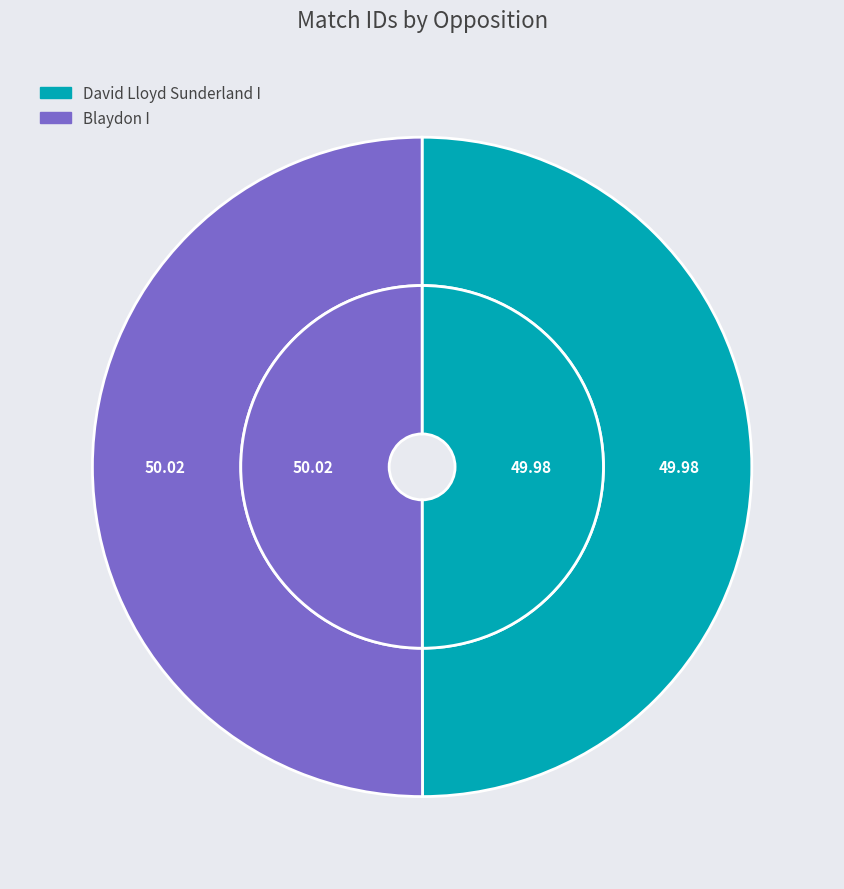

Is there any slice that represents more than half of the pie?

Yes